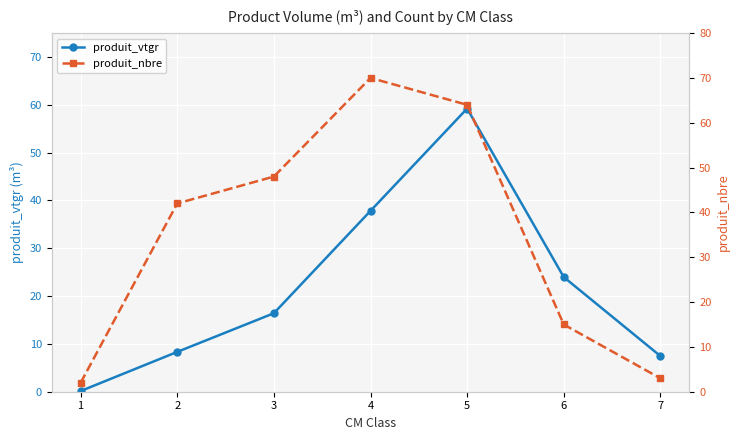

At which label is produit_nbre closest to 36?

2